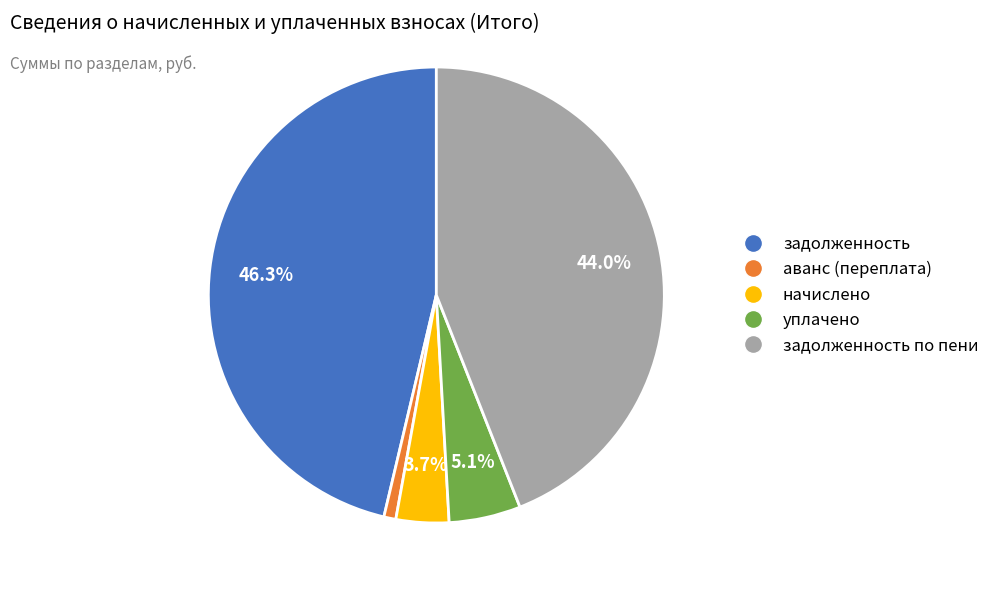

Is there any slice that represents more than half of the pie?

No